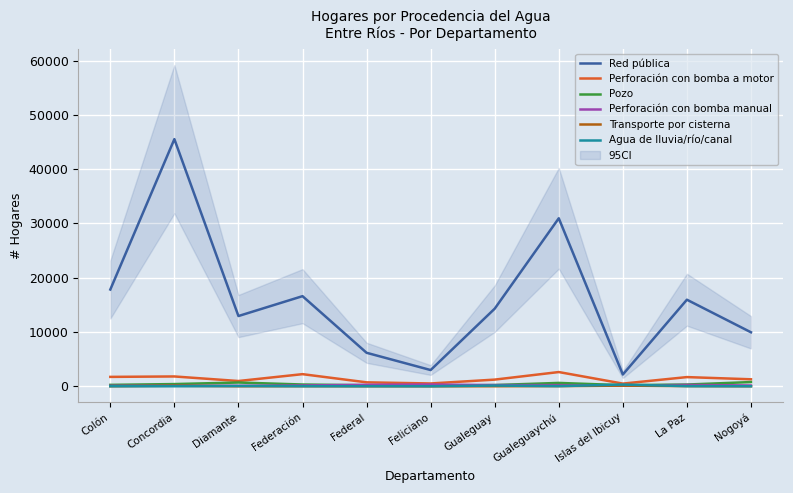

What is the value of the Agua de lluvia/río/canal point at the 9th from the left?

322